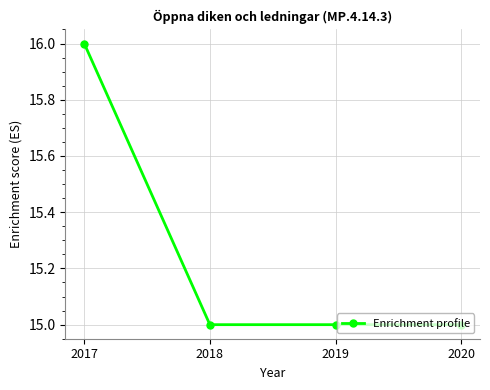

What is the sum of all values?

61